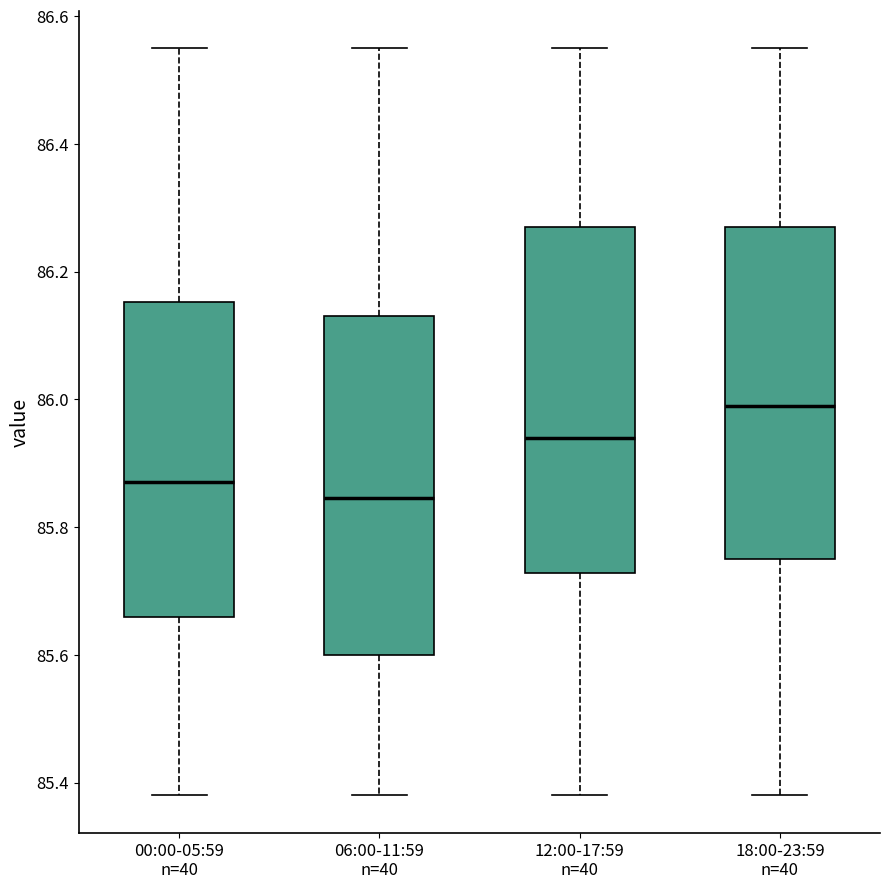

Which box has the highest median line?

18:00-23:59 n=40